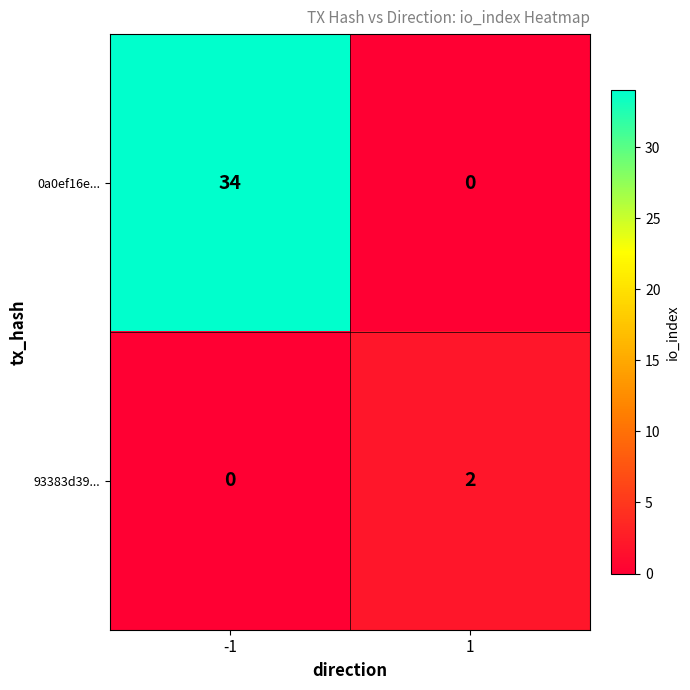

What is the maximum value shown in the chart?

34